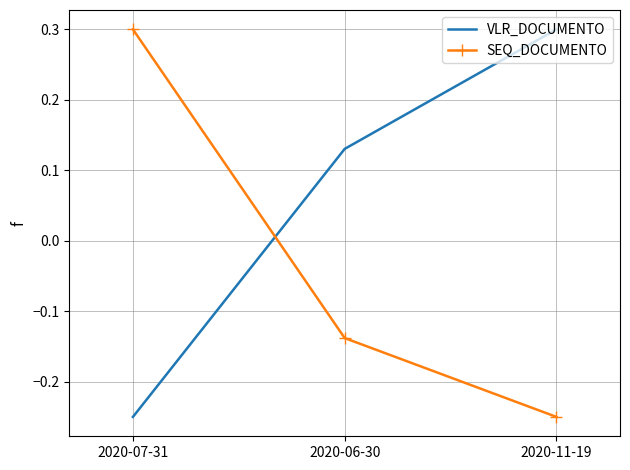

Is the value of SEQ_DOCUMENTO at 2020-06-30 greater than the value of VLR_DOCUMENTO at 2020-07-31?

Yes